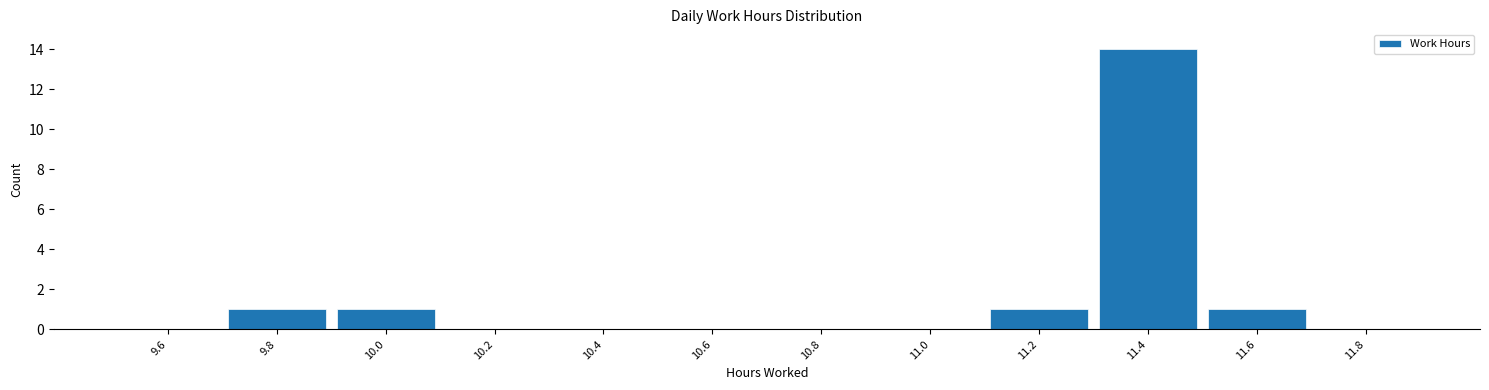

Over which range of the x-axis is the bar tallest?

11.3 to 11.5